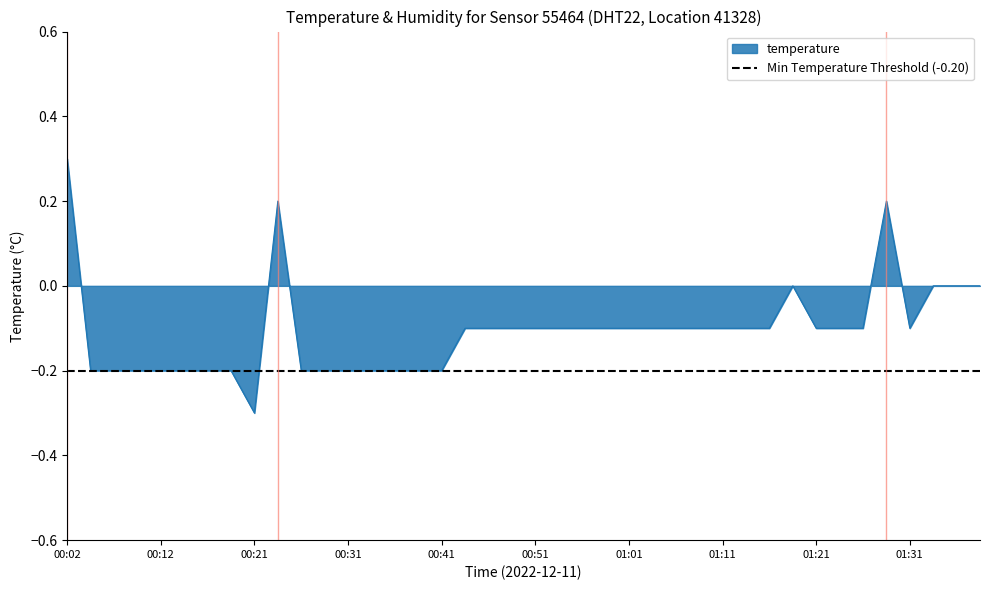

Reading left to right, extract all data points from this chart.

0.3	-0.2	-0.2	-0.2	-0.2	-0.2	-0.2	-0.2	-0.3	0.2	-0.2	-0.2	-0.2	-0.2	-0.2	-0.2	-0.2	-0.1	-0.1	-0.1	-0.1	-0.1	-0.1	-0.1	-0.1	-0.1	-0.1	-0.1	-0.1	-0.1	-0.1	0.0	-0.1	-0.1	-0.1	0.2	-0.1	0.0	0.0	0.0